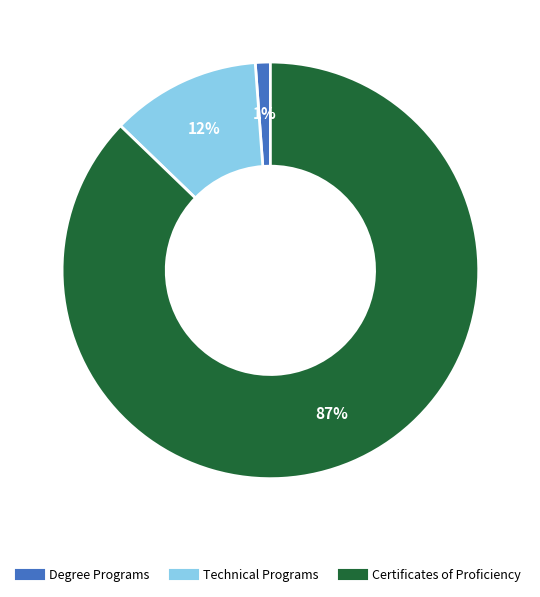

To the nearest percent, what is the average slice percentage?

33%